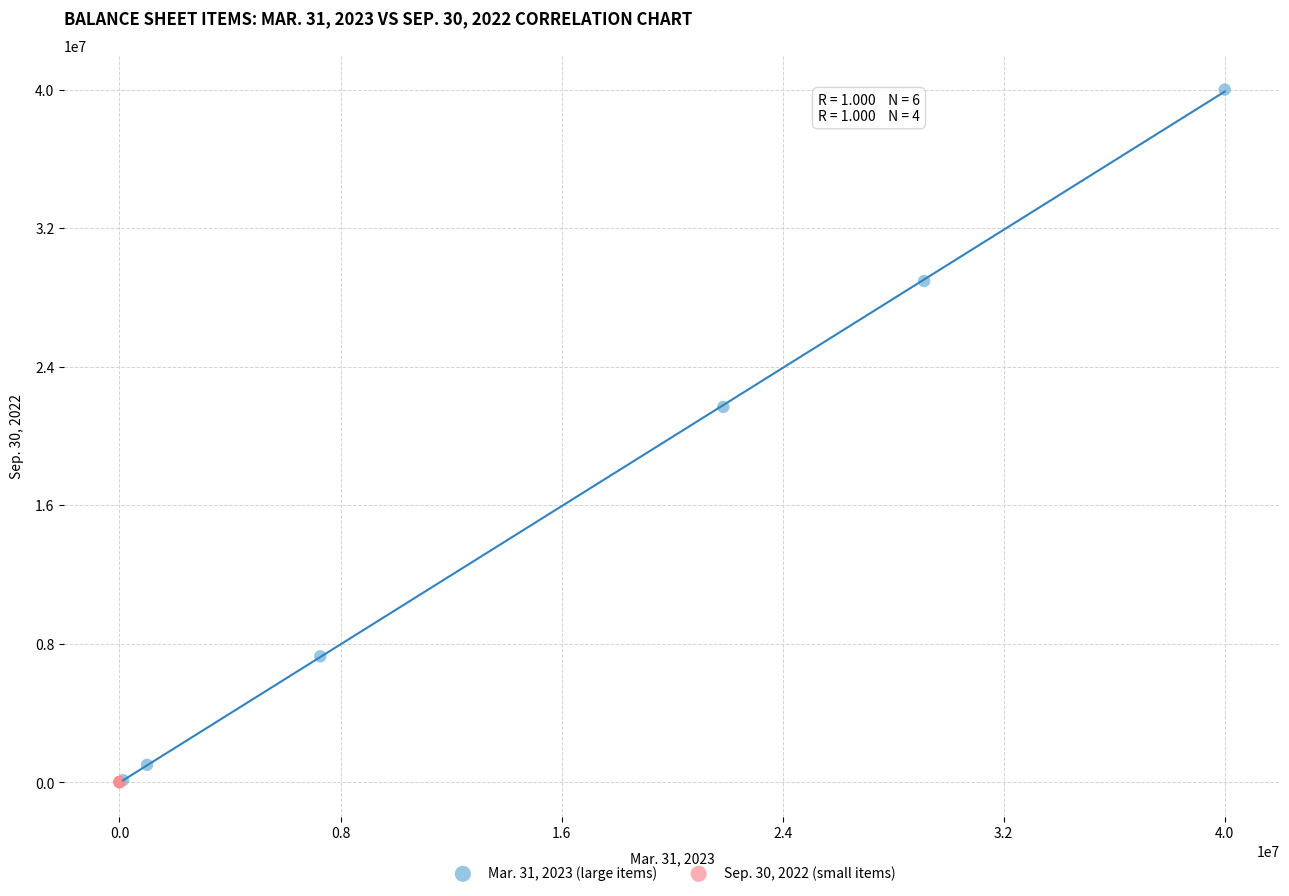

Which series reaches the maximum Y coordinate?

Mar. 31, 2023 (large items)